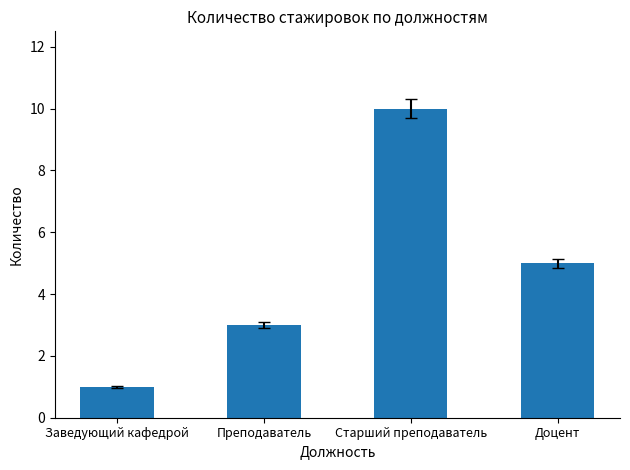

Rank the categories by value from highest to lowest.

Старший преподаватель, Доцент, Преподаватель, Заведующий кафедрой